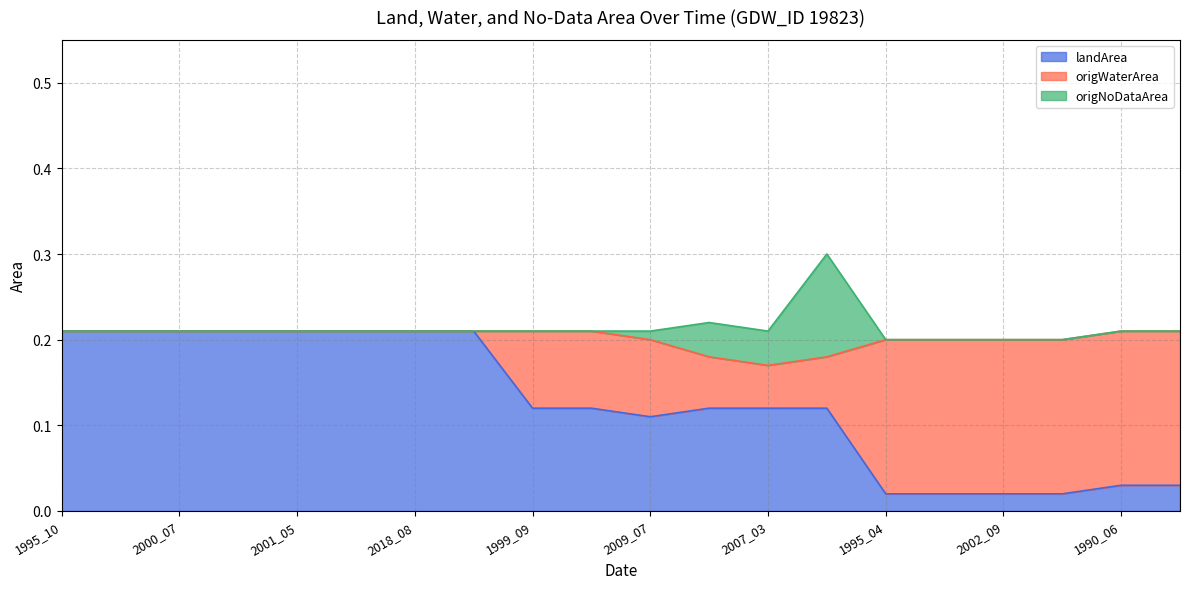

What are all the series names shown in the legend?

landArea, origWaterArea, origNoDataArea